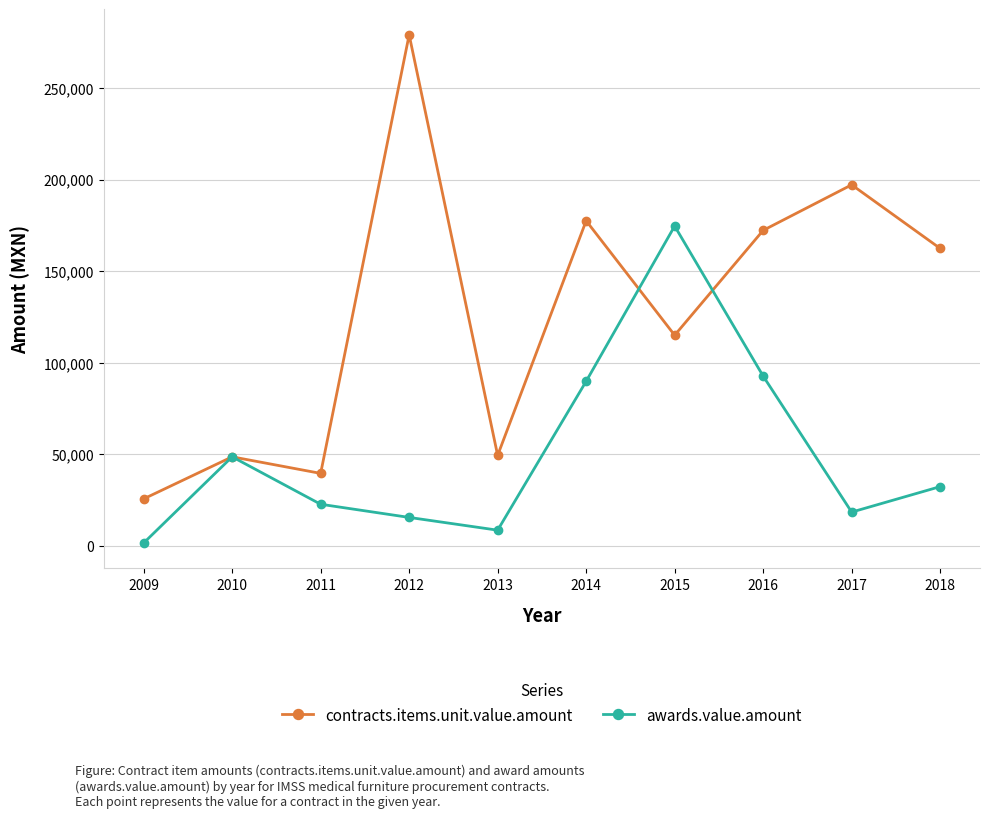

In contracts.items.unit.value.amount, how many points are lower than both neighbors (excluding endpoints)?

3